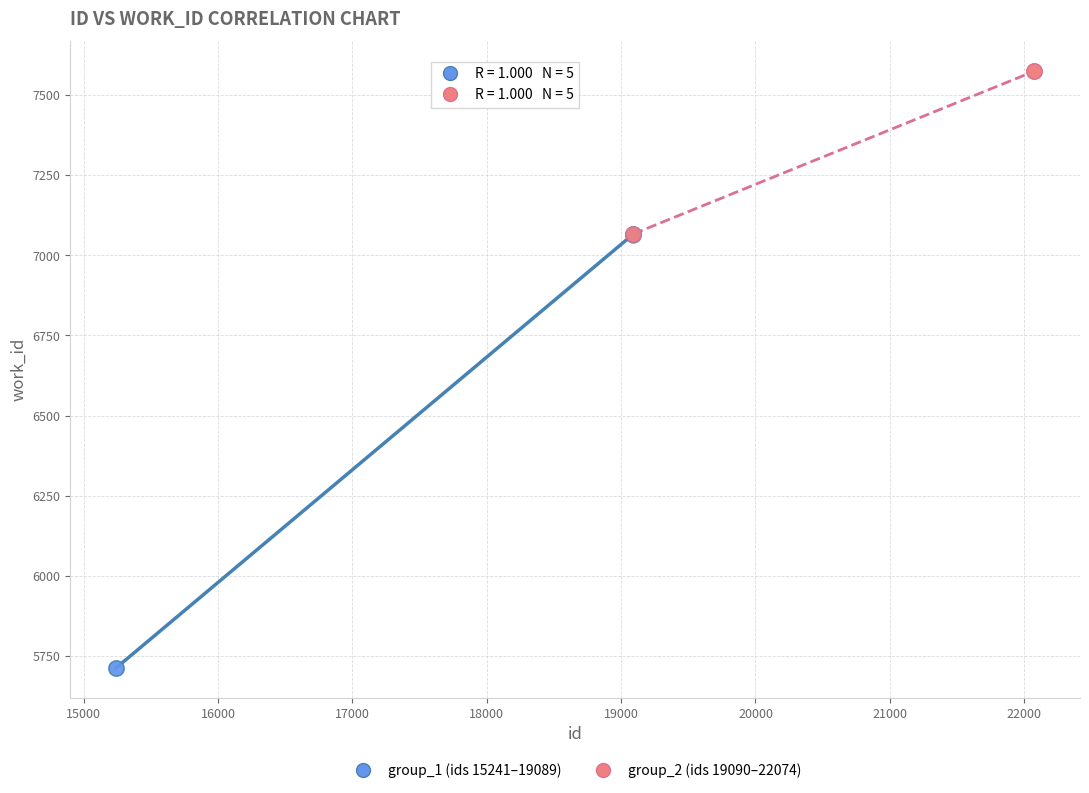

Which series contains the highest Y value?

group_2 (ids 19090–22074)